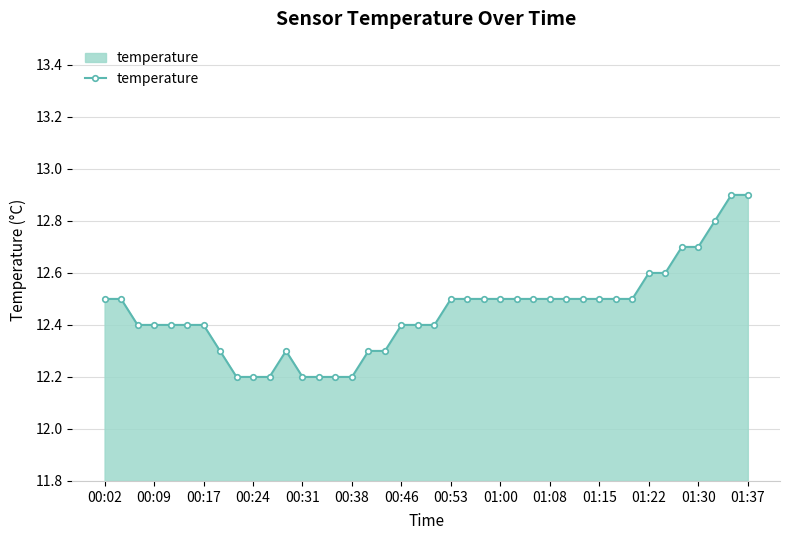

Count the values in the range 12 to 13.

40